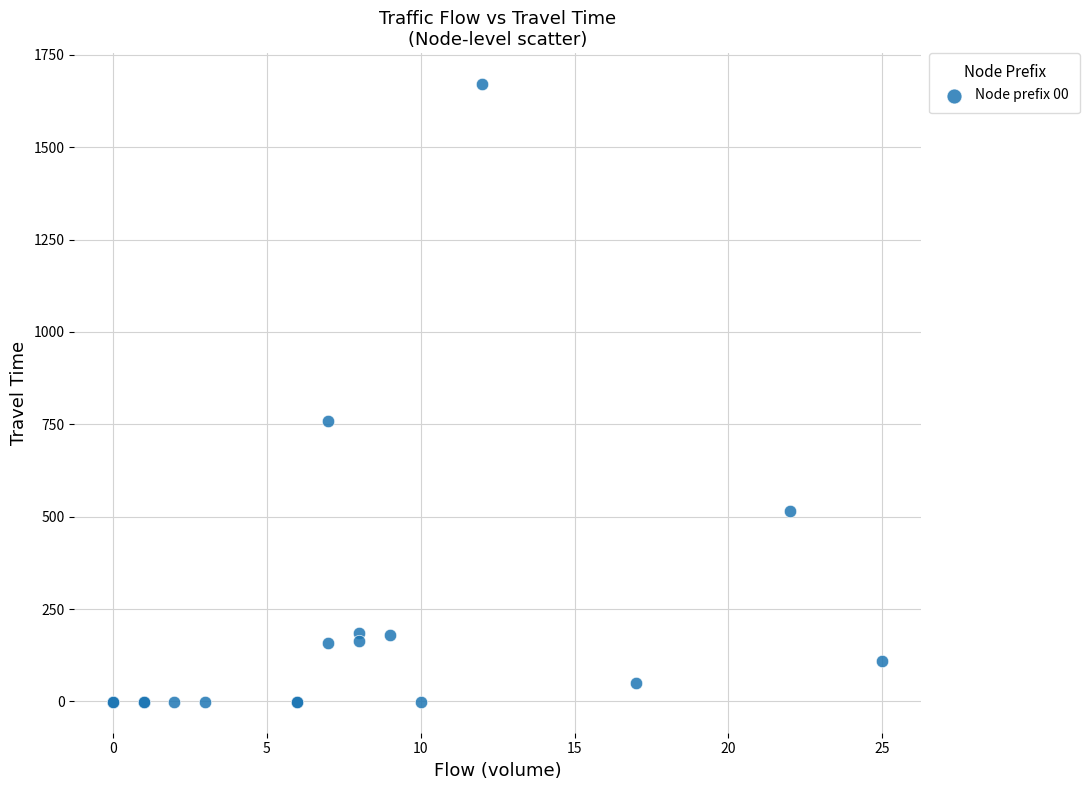

What Y value in the scatter plot is closest to 835?

760